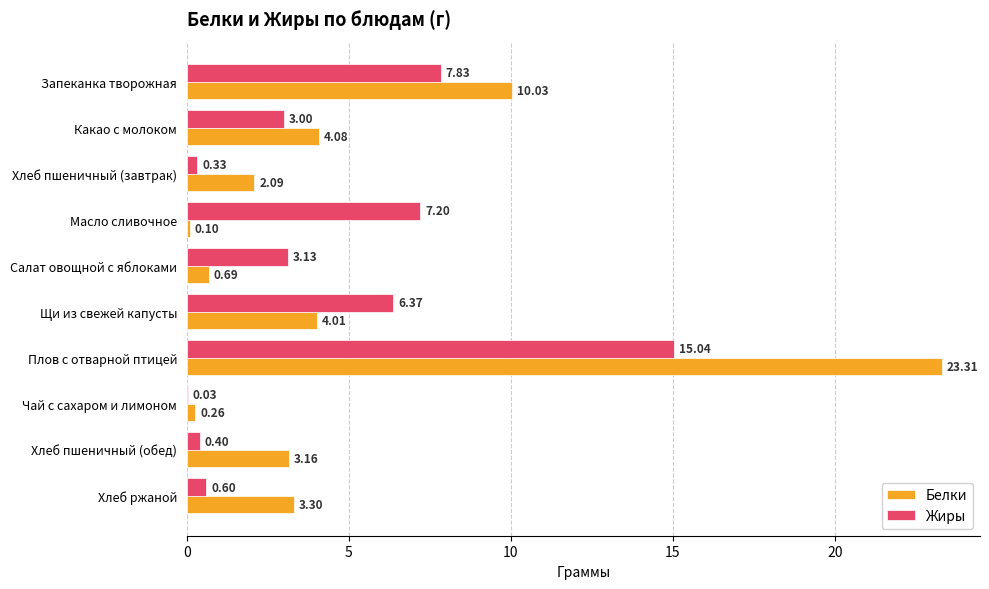

What is the total value across all series at Хлеб пшеничный (завтрак)?

2.4